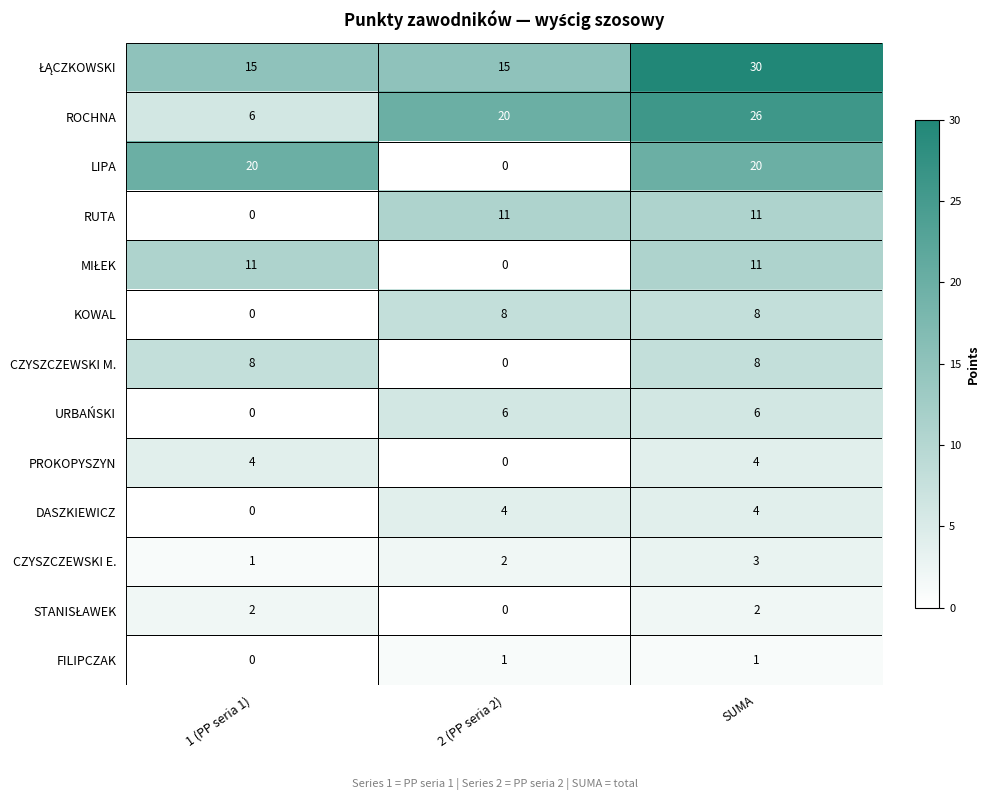

The DASZKIEWICZ series shows 5 at 2 (PP seria 2). True or false?

False